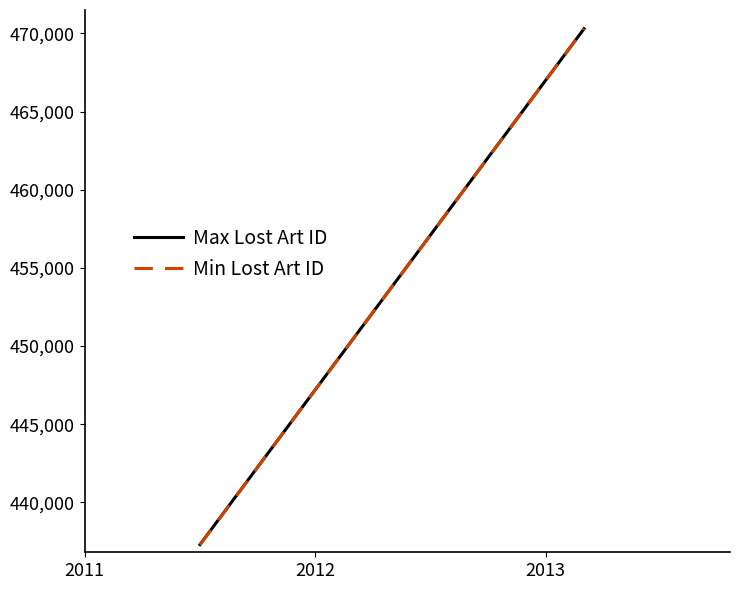

What is the value of the Min Lost Art ID point at the 1st from the left?

437280